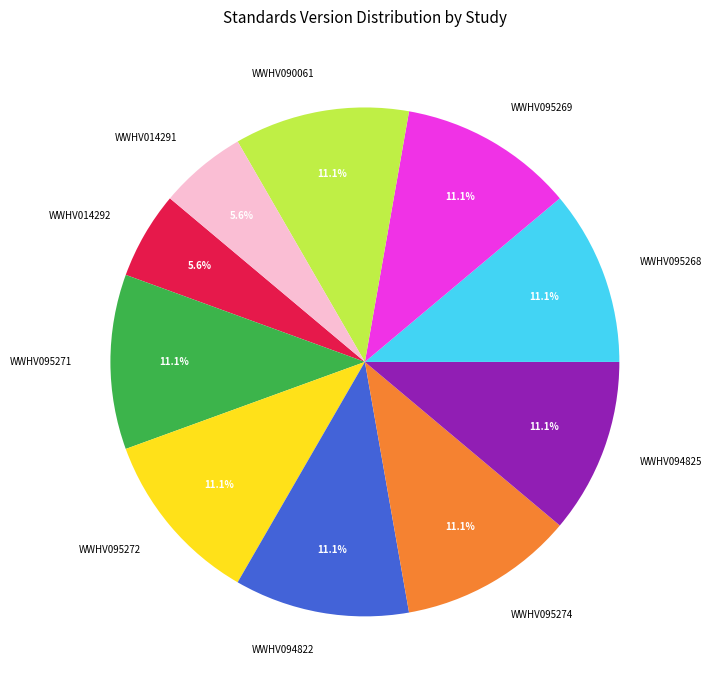

Do WWHV095274 and WWHV094822 together represent more than half of the pie?

No